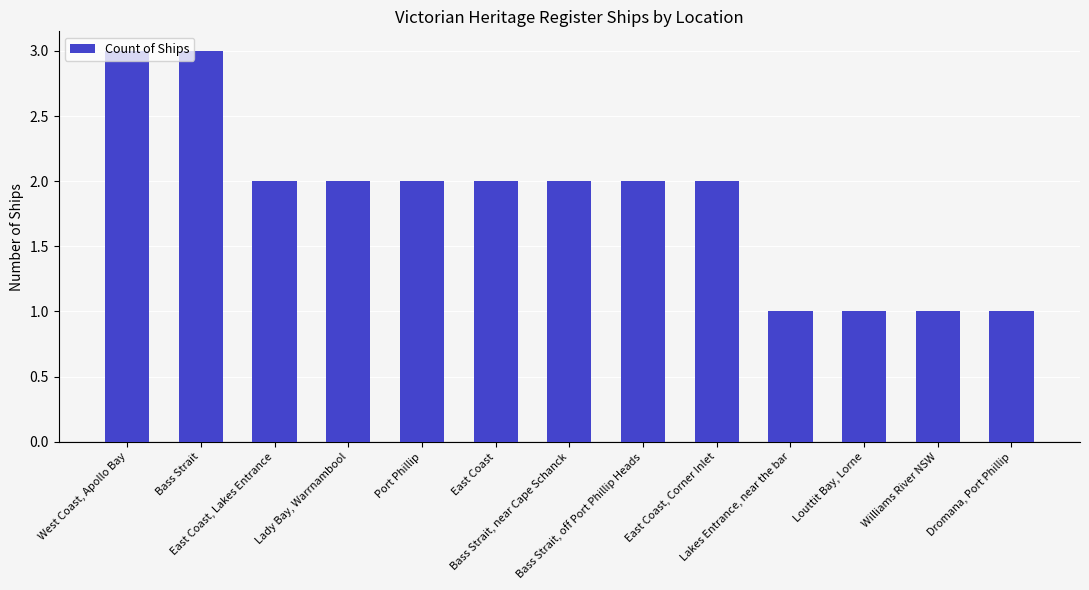

Reading right to left, transcribe all the data shown in this chart.

1	1	1	1	2	2	2	2	2	2	2	3	3